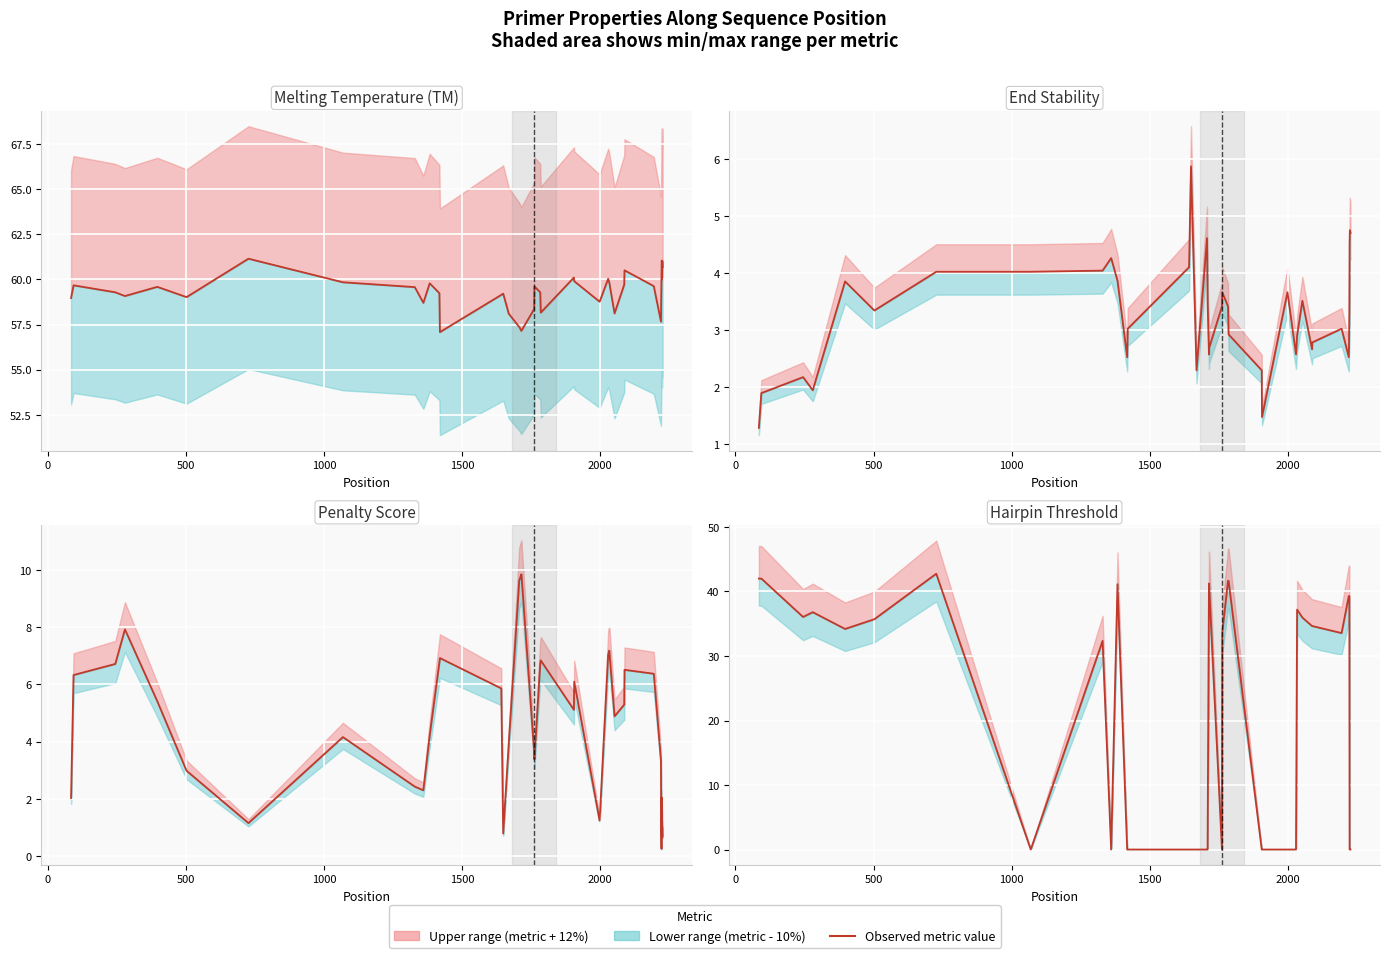

List the series in order of their peak value, lowest first.

End Stability, Penalty Score, Hairpin Threshold, Melting Temperature (TM)